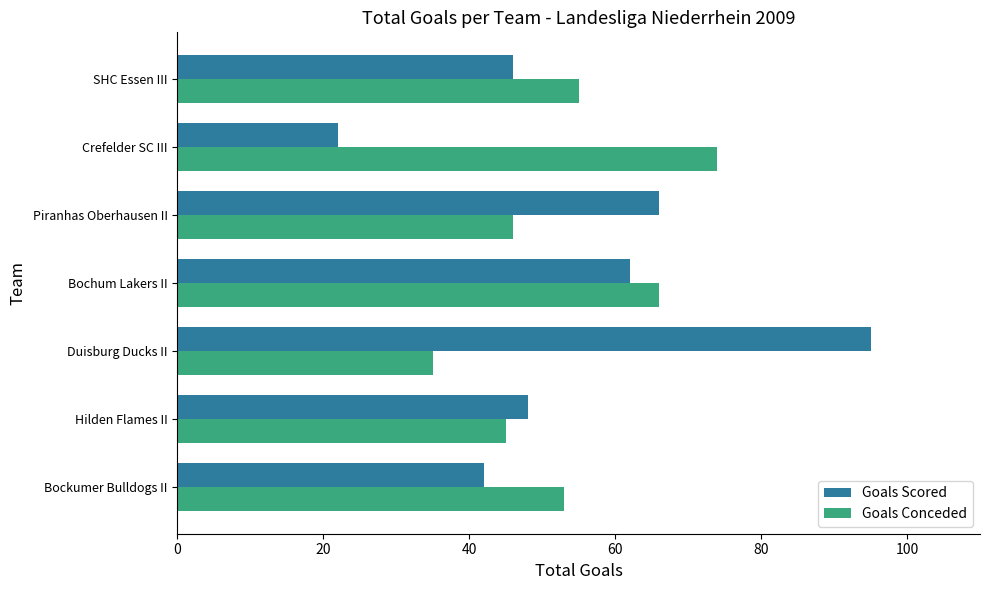

At which label is Goals Scored closest to 58?

Bochum Lakers II